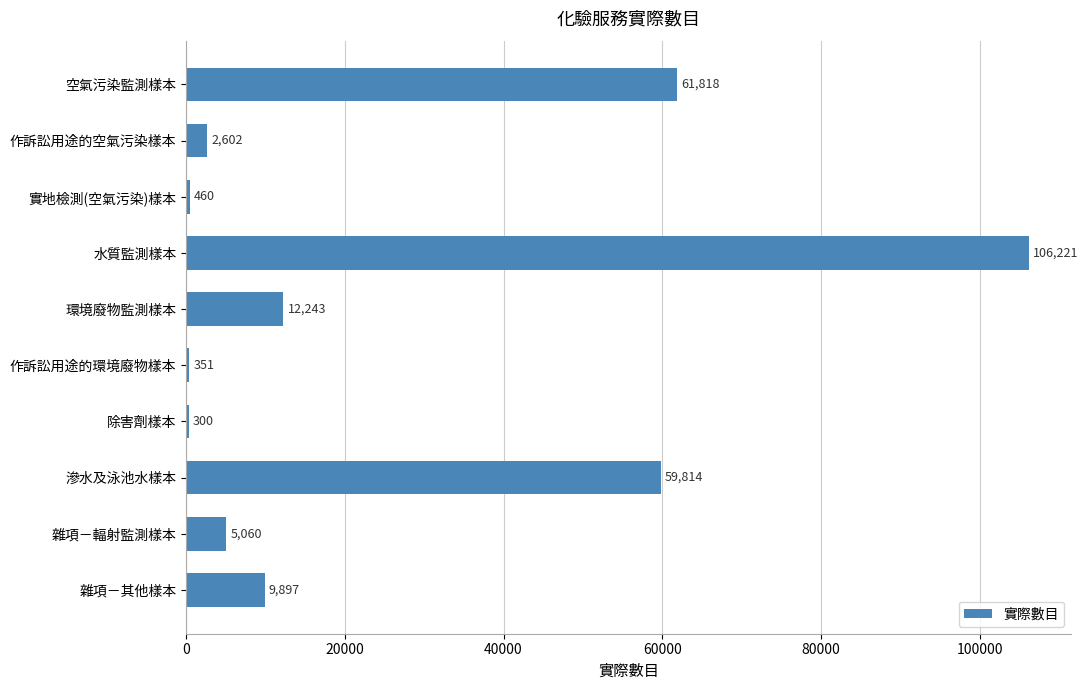

How many categories are shown in the chart?

10